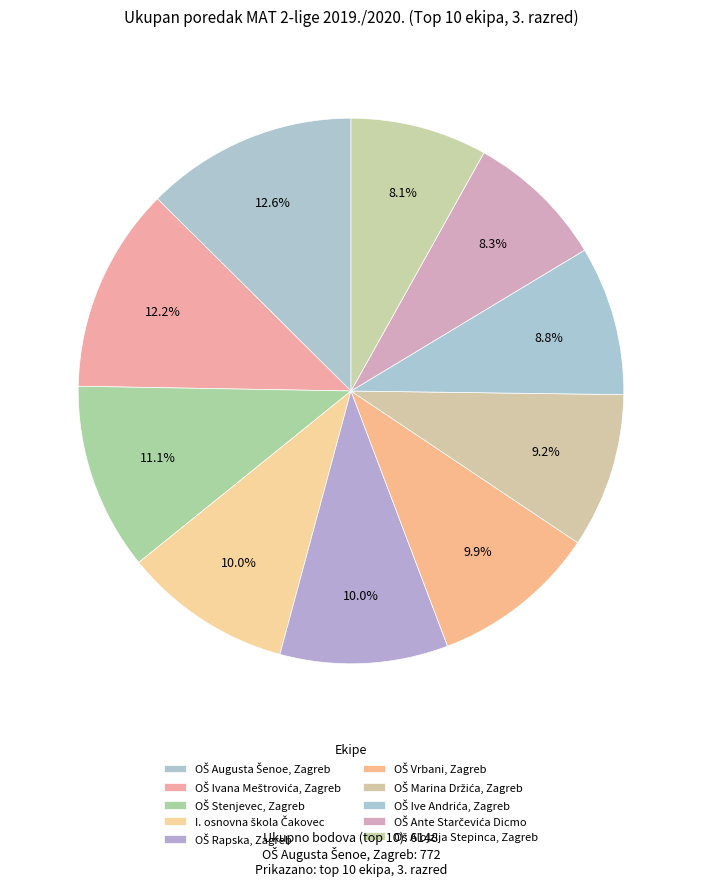

Does I. osnovna škola Čakovec represent more than half of the total?

No